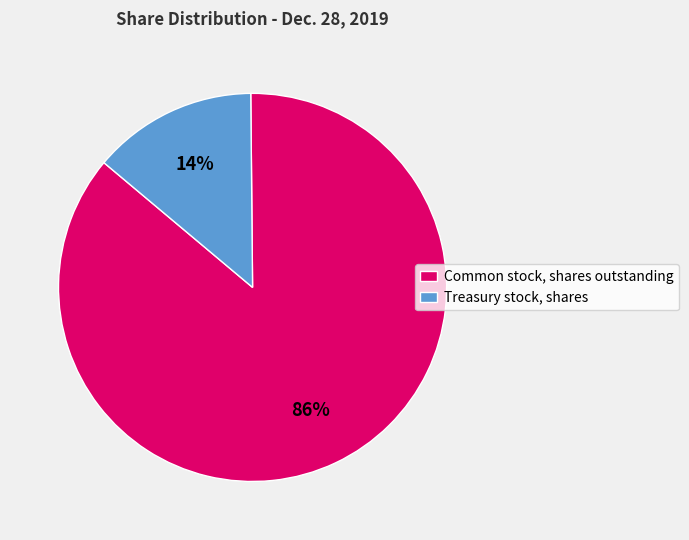

Rank the categories by value from highest to lowest.

Common stock, shares outstanding, Treasury stock, shares